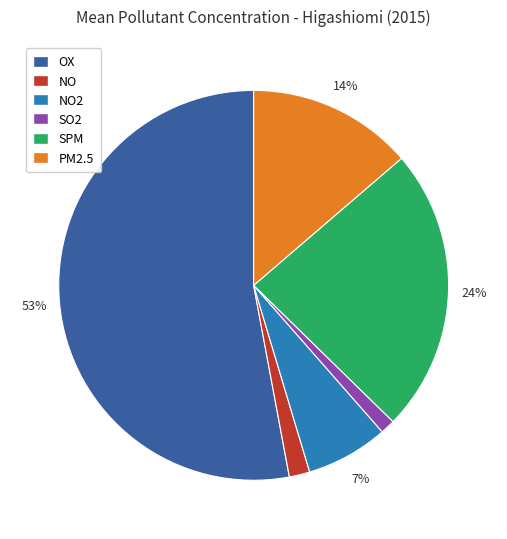

What is the largest slice in the pie chart?

OX